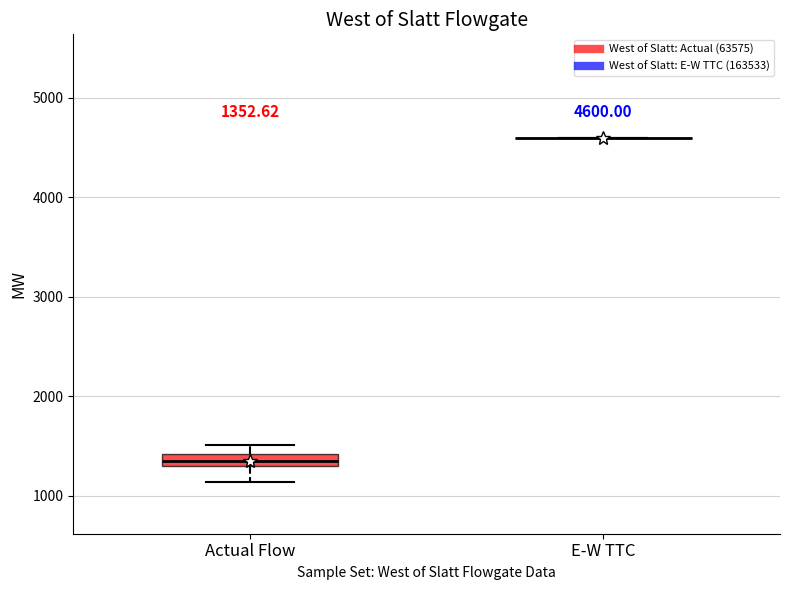

Comparing the boxes themselves (not the whiskers), which one is the tallest?

Actual Flow